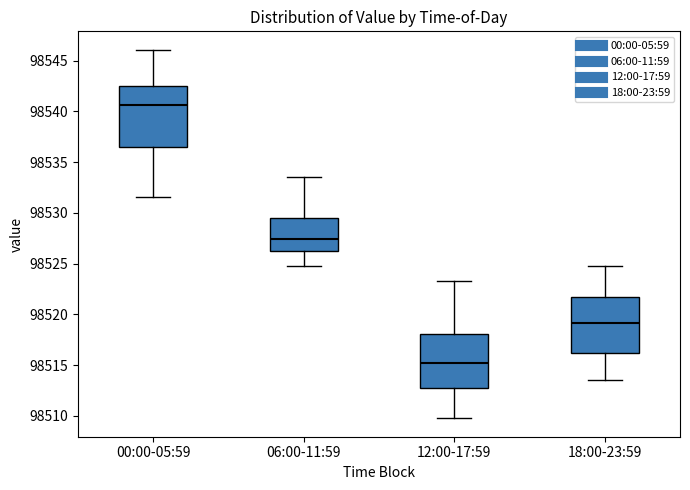

Reading left to right, read every box against the y-axis: the position of its median line, the range the box covers, and the ends of its whiskers. The values are not printed on the chart, so give them approximately, as read against the axis.

00:00-05:59: median 98540.5, box 98536.5 to 98542.5, whiskers 98531.5 to 98546.0
06:00-11:59: median 98527.5, box 98526.0 to 98529.5, whiskers 98524.5 to 98533.5
12:00-17:59: median 98515.0, box 98512.5 to 98518.0, whiskers 98510.0 to 98523.5
18:00-23:59: median 98519.0, box 98516.0 to 98521.5, whiskers 98513.5 to 98525.0